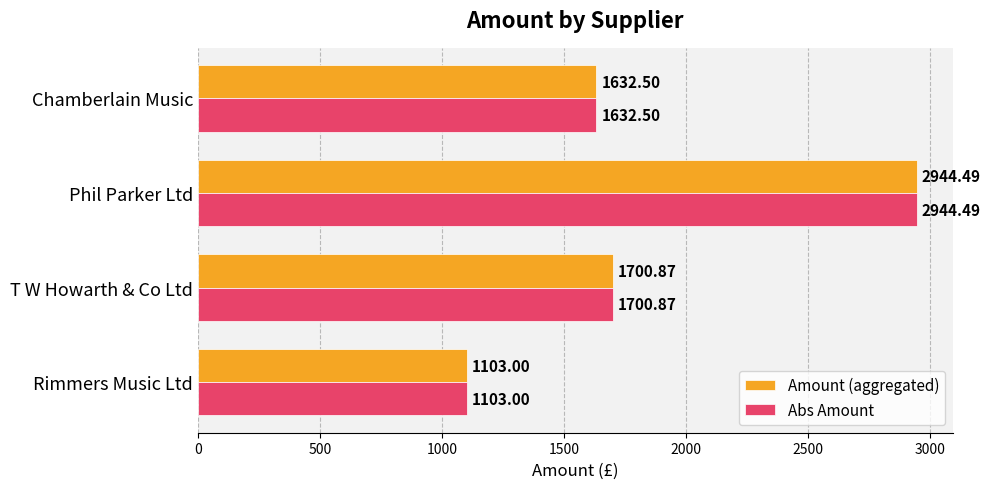

At how many categories does at least one series exceed 1134?

3